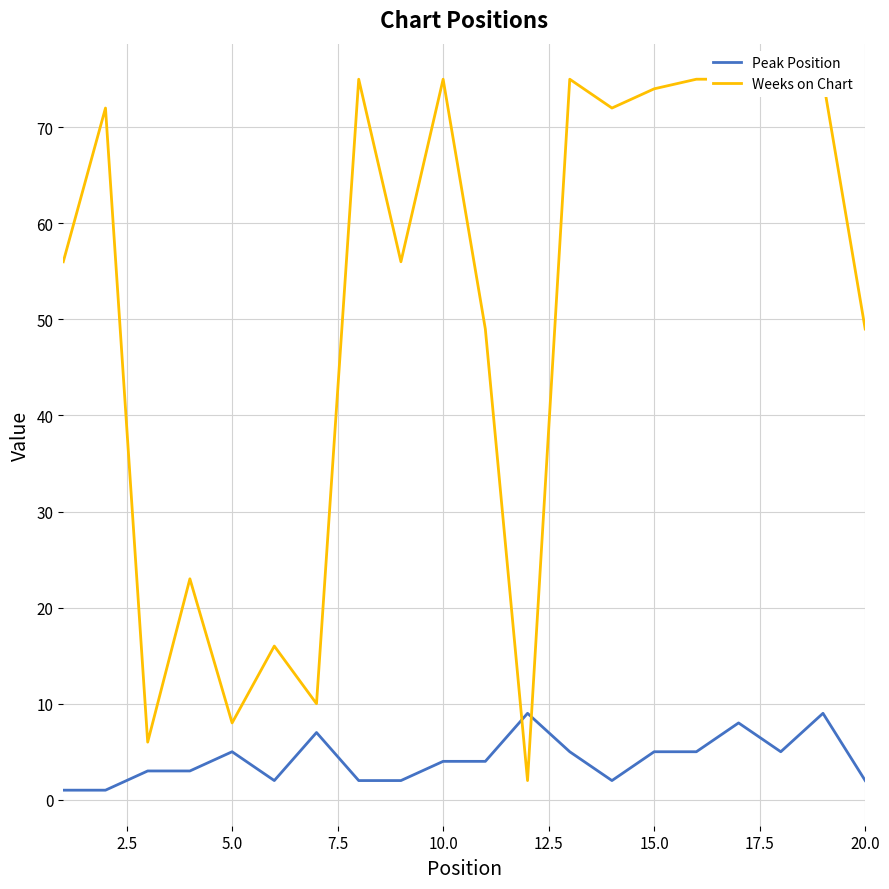

True or false: Weeks on Chart has more than 1 points higher than both neighbors.

True